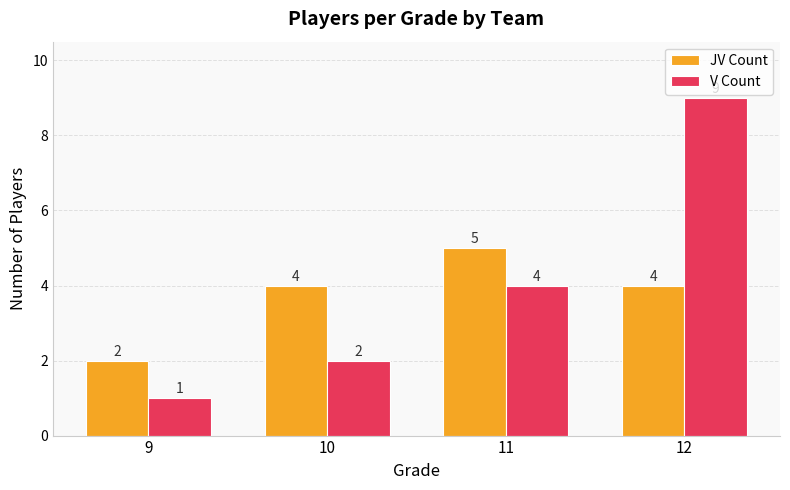

At how many categories does at least one series exceed 6?

1